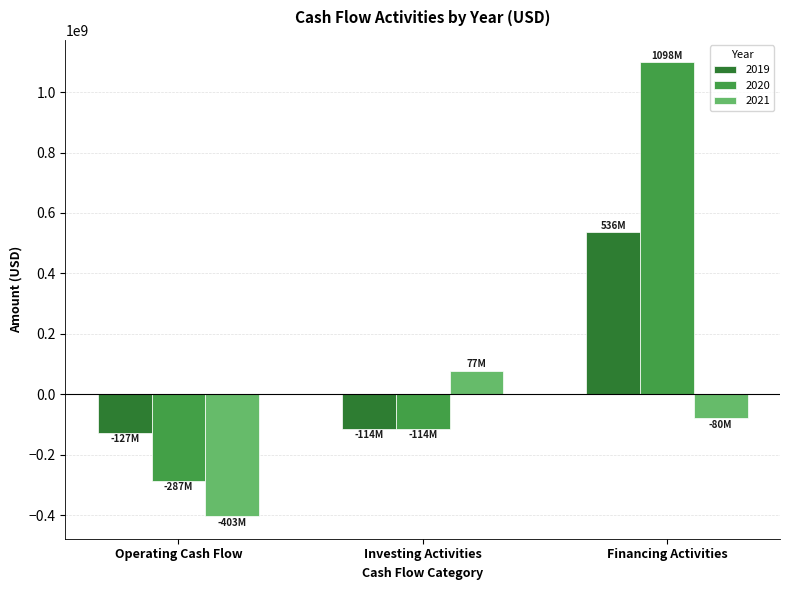

At which label does 2021 reach its minimum?

Operating Cash Flow